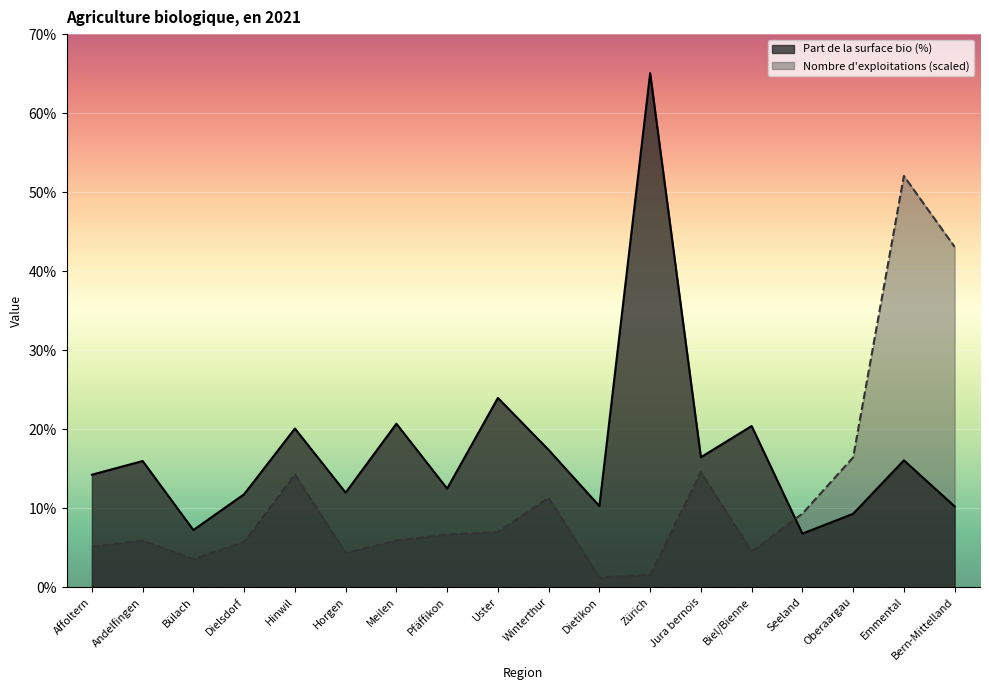

What is the value of the Nombre d exploitations point at the 12th from the left?

1.5